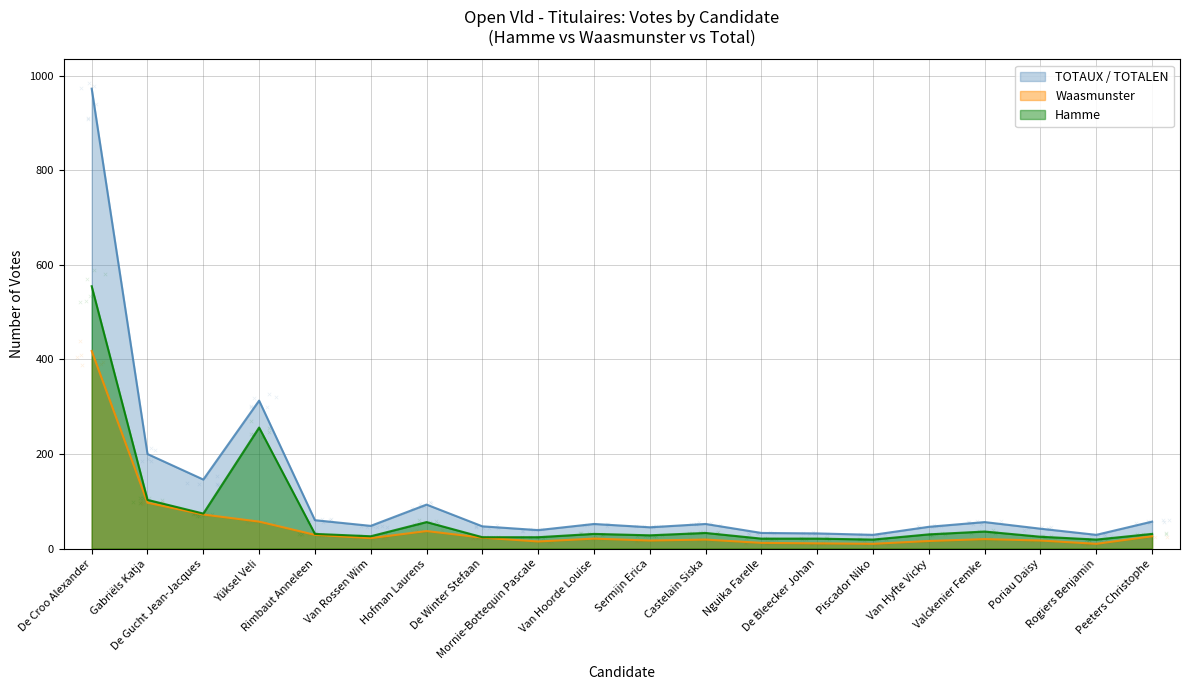

What is the total value across all series at Valckenier Femke?

112